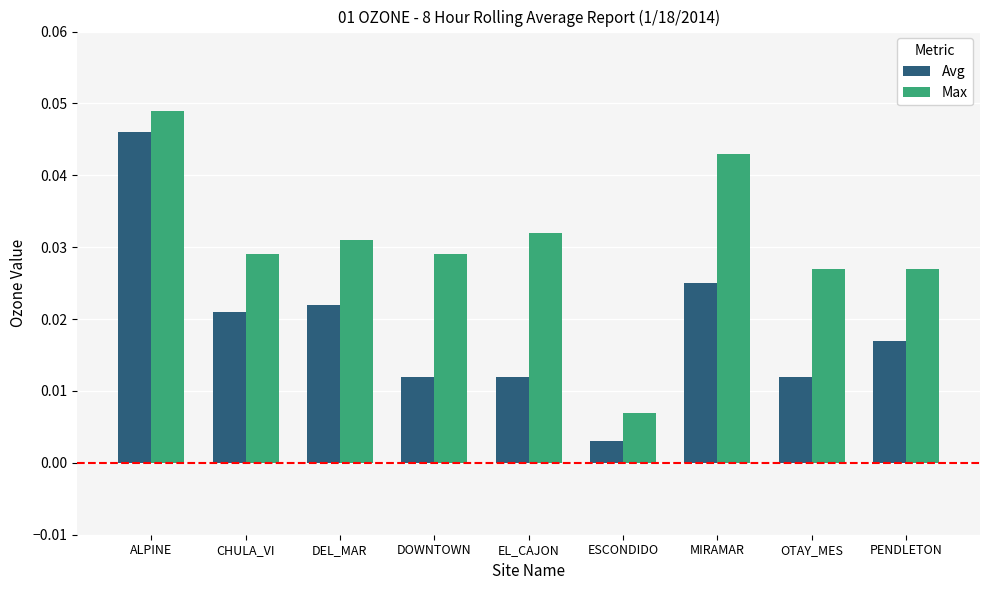

Which series has the largest range (max minus min)?

Avg